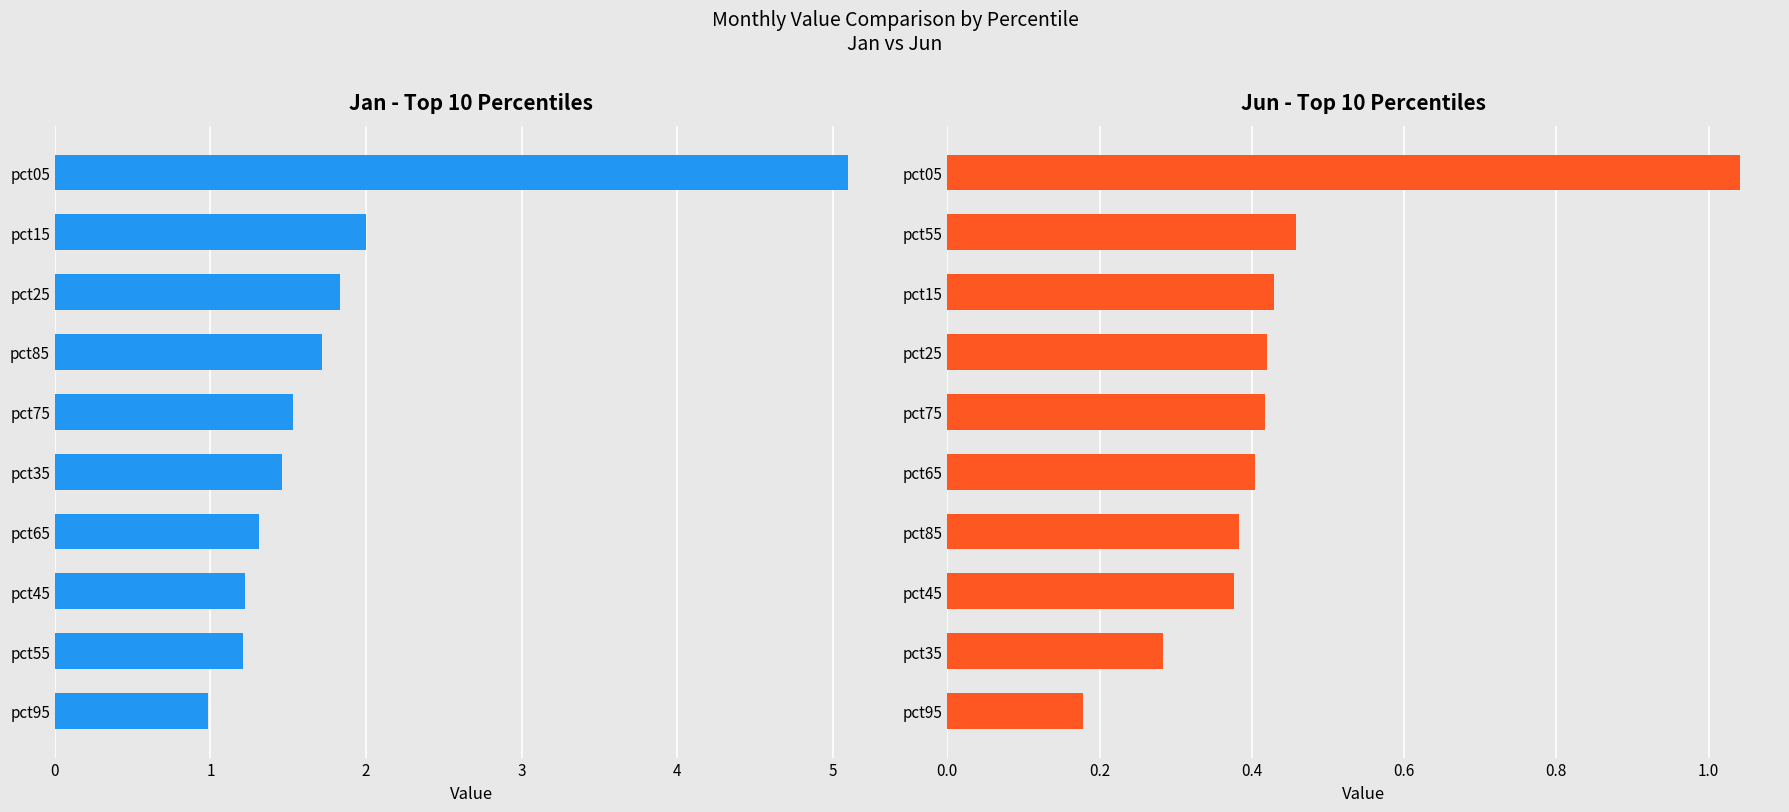

What is the difference between the maximum and minimum values in the Jan series?

4.1